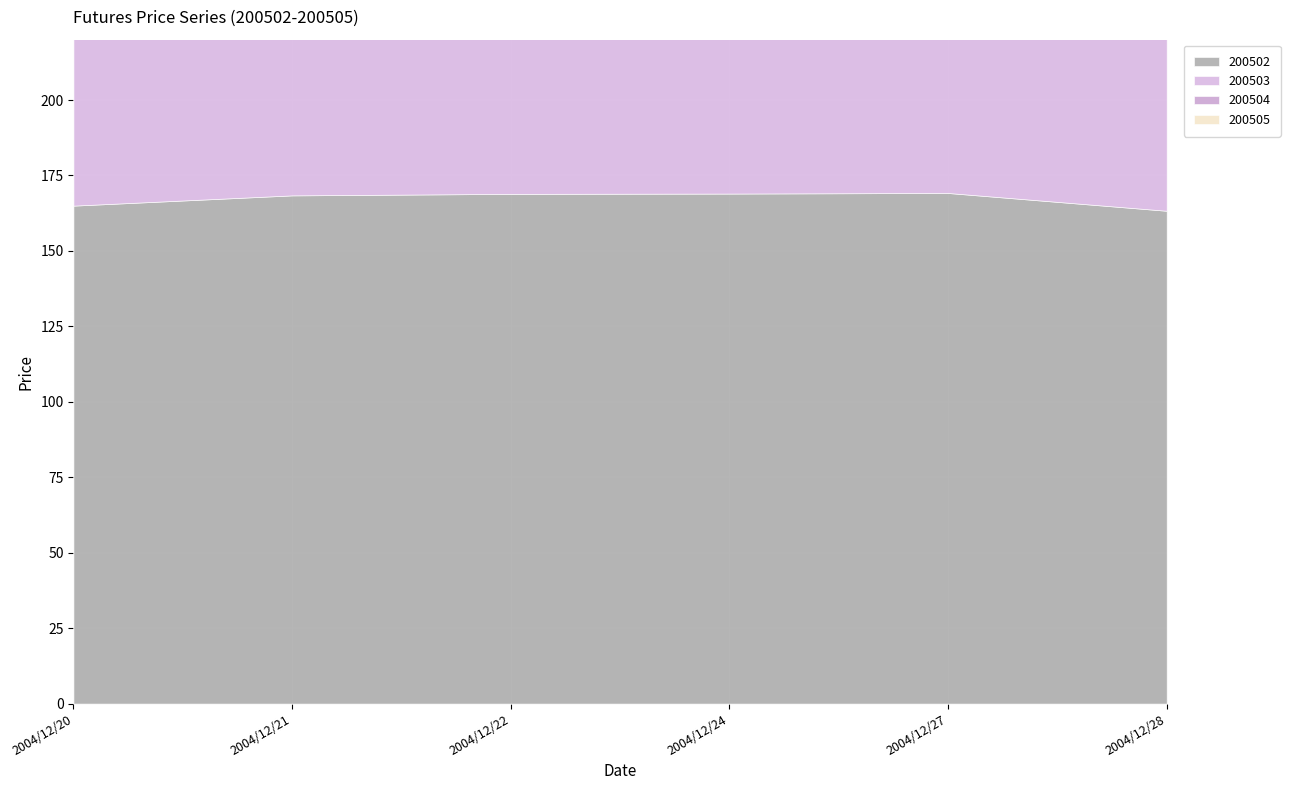

At 2004/12/21, list the series in order from largest to smallest.

200502, 200503, 200504, 200505